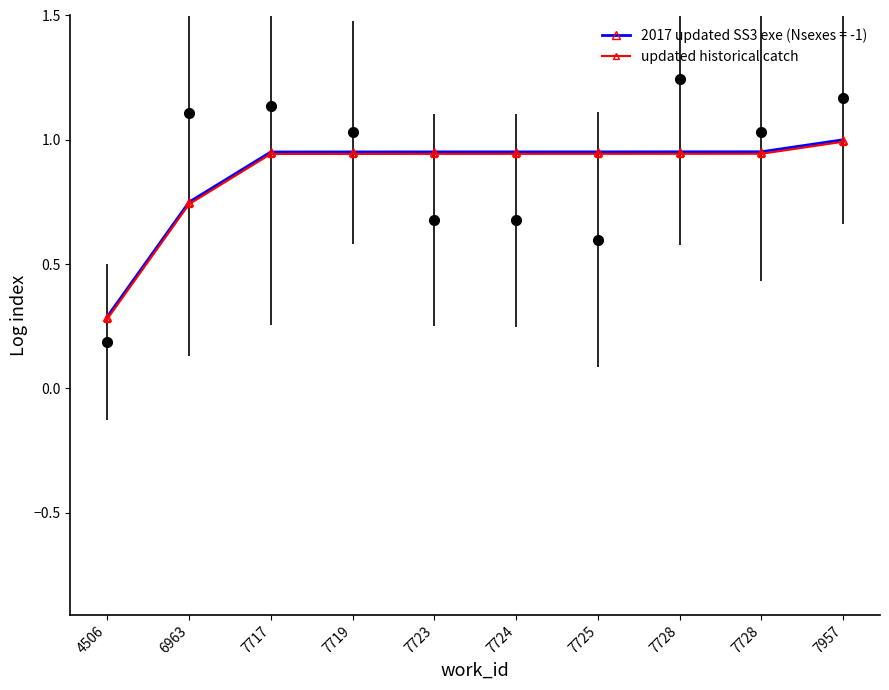

The chart shows a value of 1.1 at 6963. True or false?

False